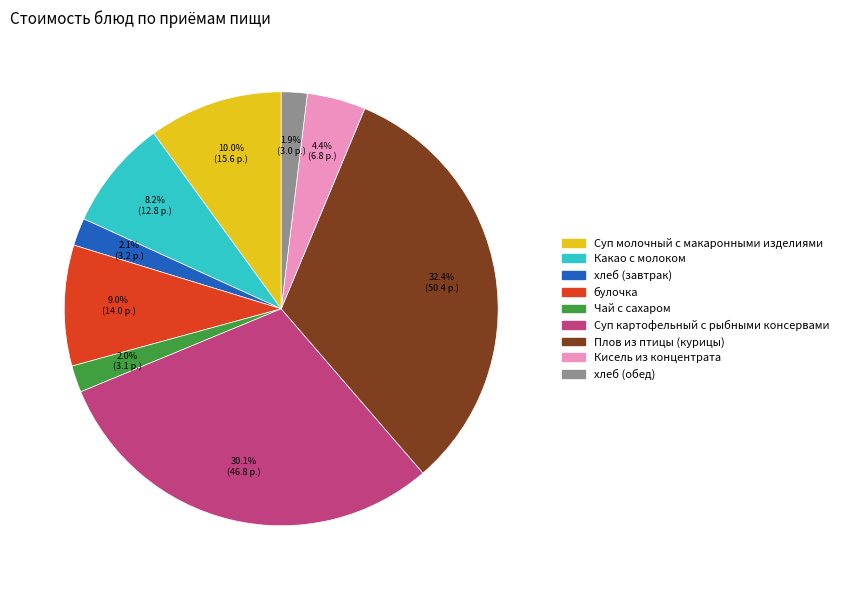

True or false: хлеб (обед) accounts for 2% of the total.

True